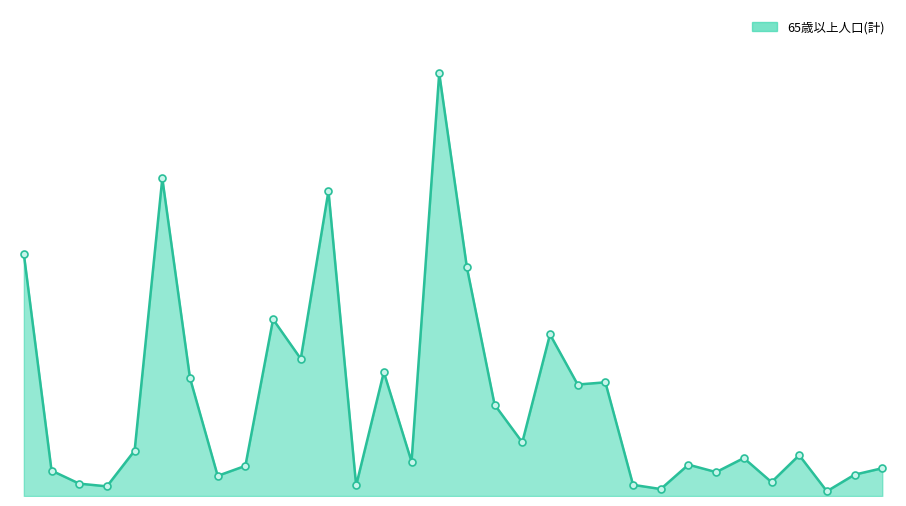

Which label corresponds to the smallest value in the chart?

恵ケ丘